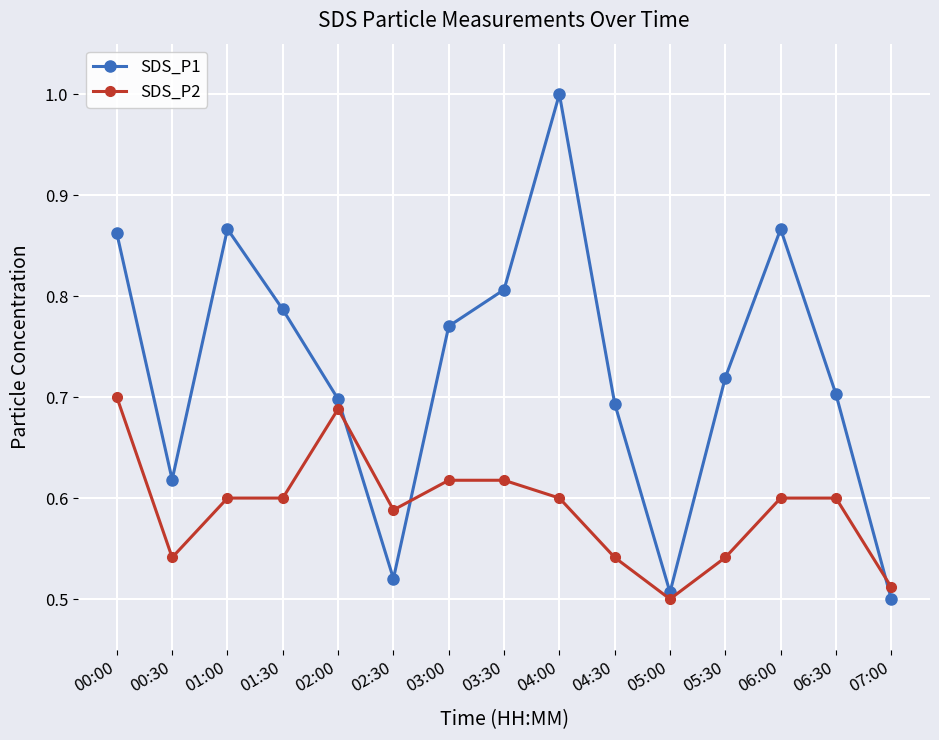

What are all the series names shown in the legend?

SDS_P1, SDS_P2